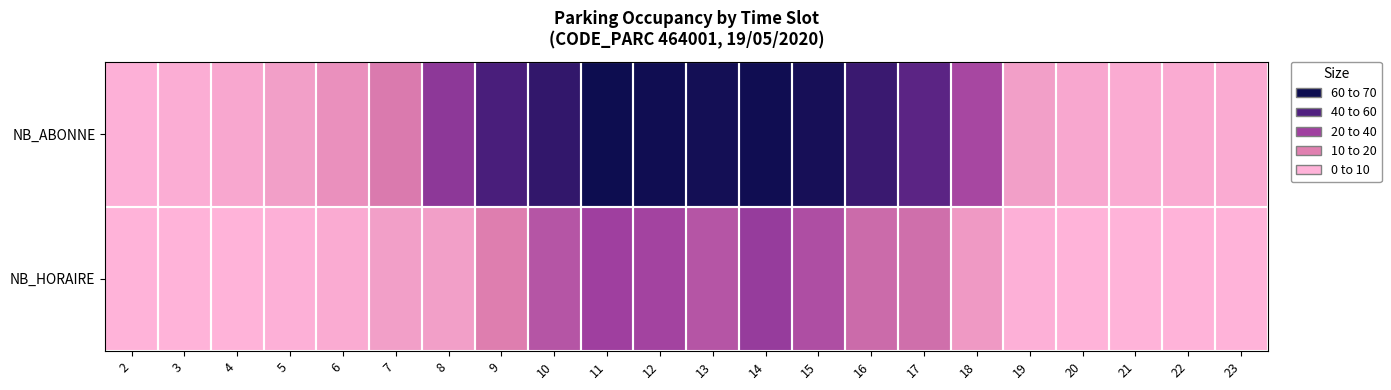

Rank the series by their average value, from lowest to highest.

NB_HORAIRE, NB_ABONNE